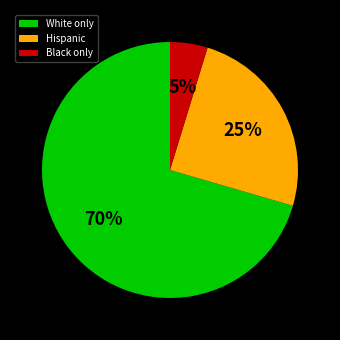

To the nearest percent, what portion does Hispanic represent?

25%